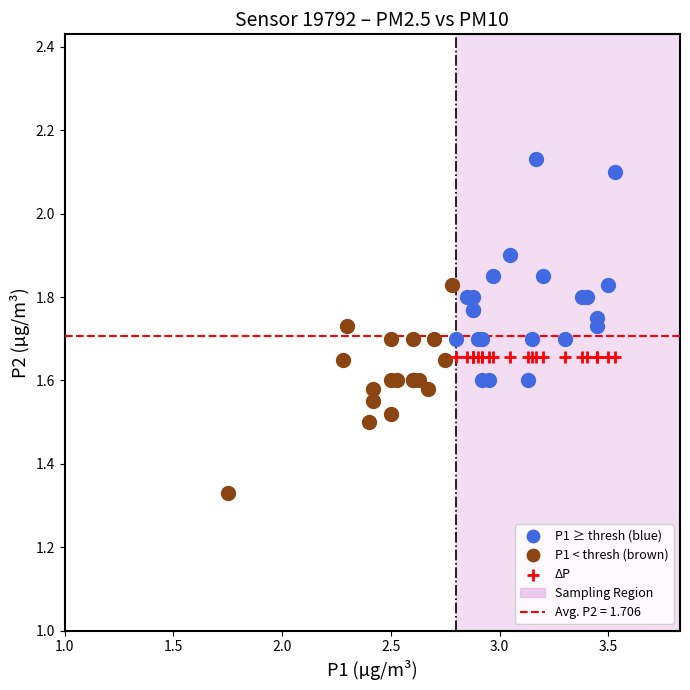

Which series reaches the maximum Y coordinate?

P1 ≥ thresh (blue)